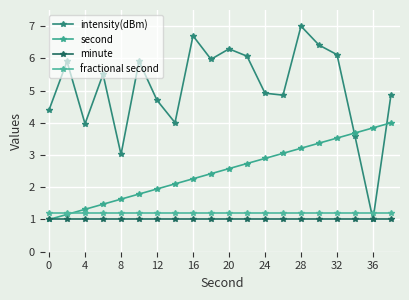

Does the chart display data point markers on the line(s)?

Yes